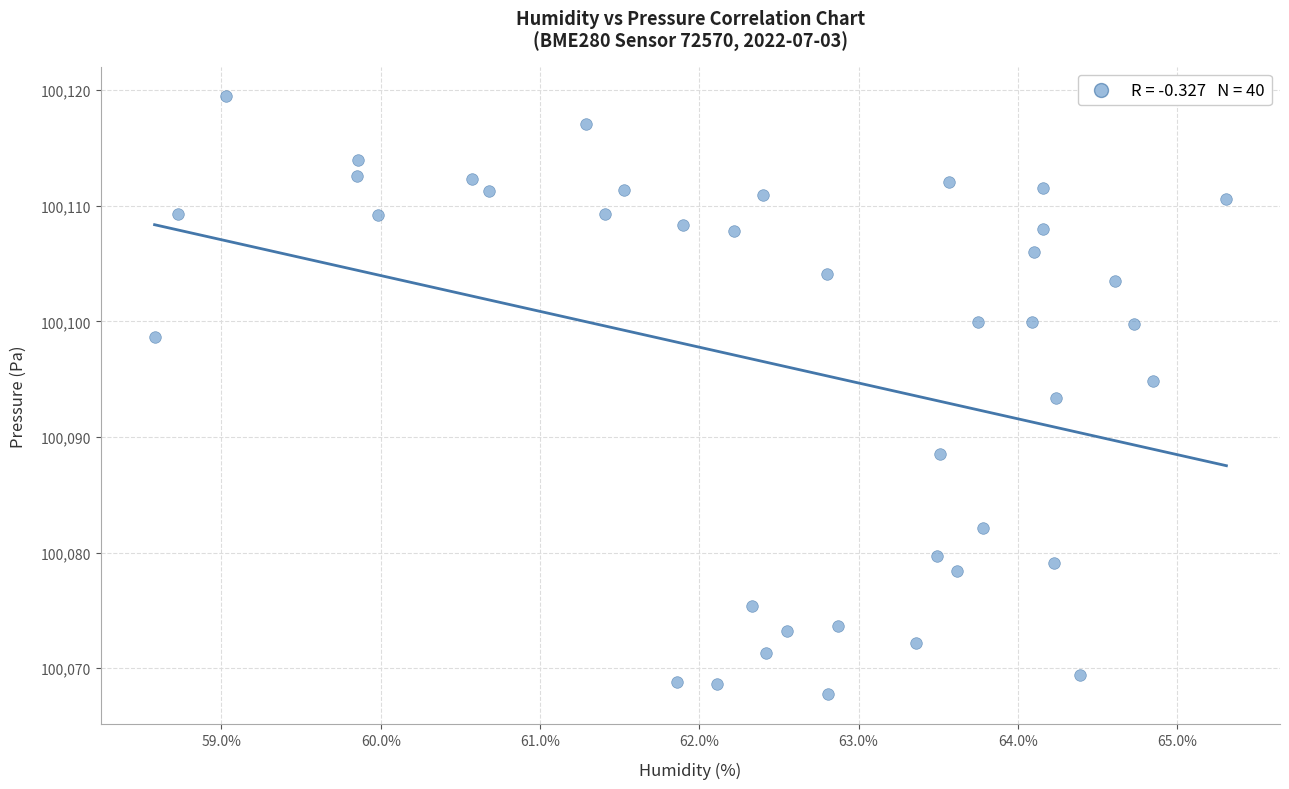

What is the range of Y values (max minus min)?

51.7